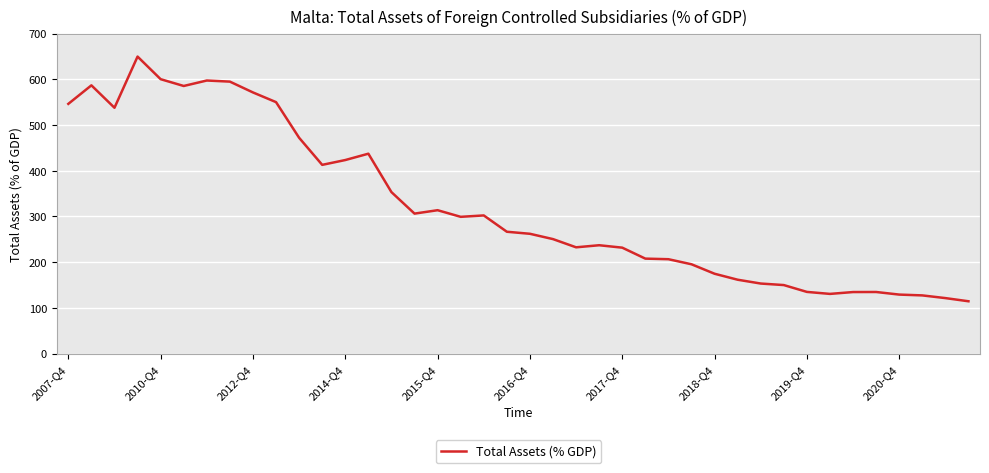

Count the number of categories in the chart.

40